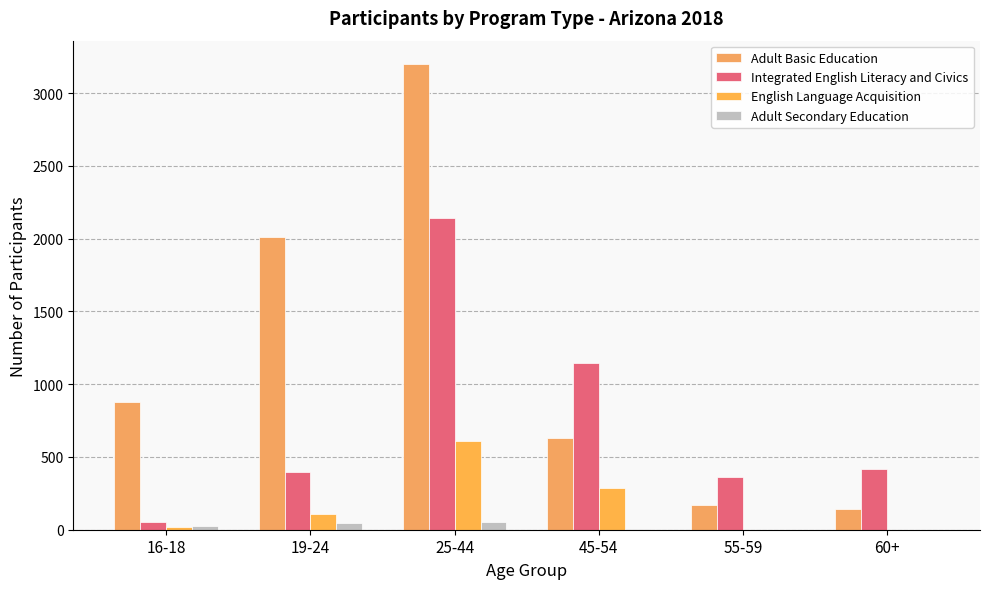

How many categories are shown in the chart?

6